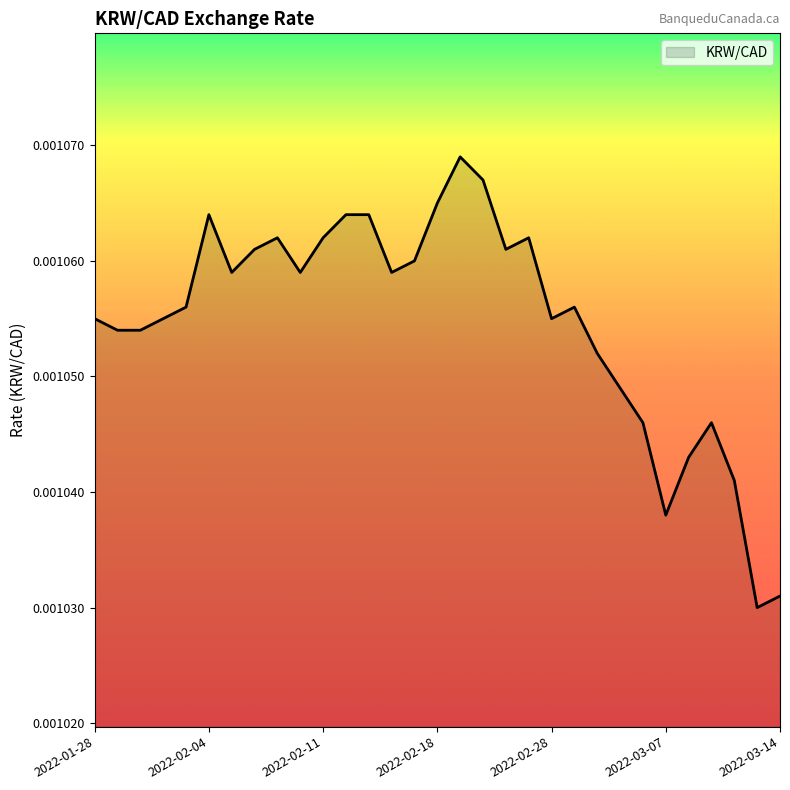

List the labels in order of value, largest first.

2022-02-22, 2022-02-23, 2022-02-18, 2022-02-04, 2022-02-14, 2022-02-15, 2022-02-09, 2022-02-11, 2022-02-25, 2022-02-08, 2022-02-24, 2022-02-17, 2022-02-07, 2022-02-10, 2022-02-16, 2022-02-03, 2022-03-01, 2022-01-28, 2022-02-02, 2022-02-28, 2022-01-31, 2022-02-01, 2022-03-02, 2022-03-03, 2022-03-04, 2022-03-09, 2022-03-08, 2022-03-10, 2022-03-07, 2022-03-14, 2022-03-11